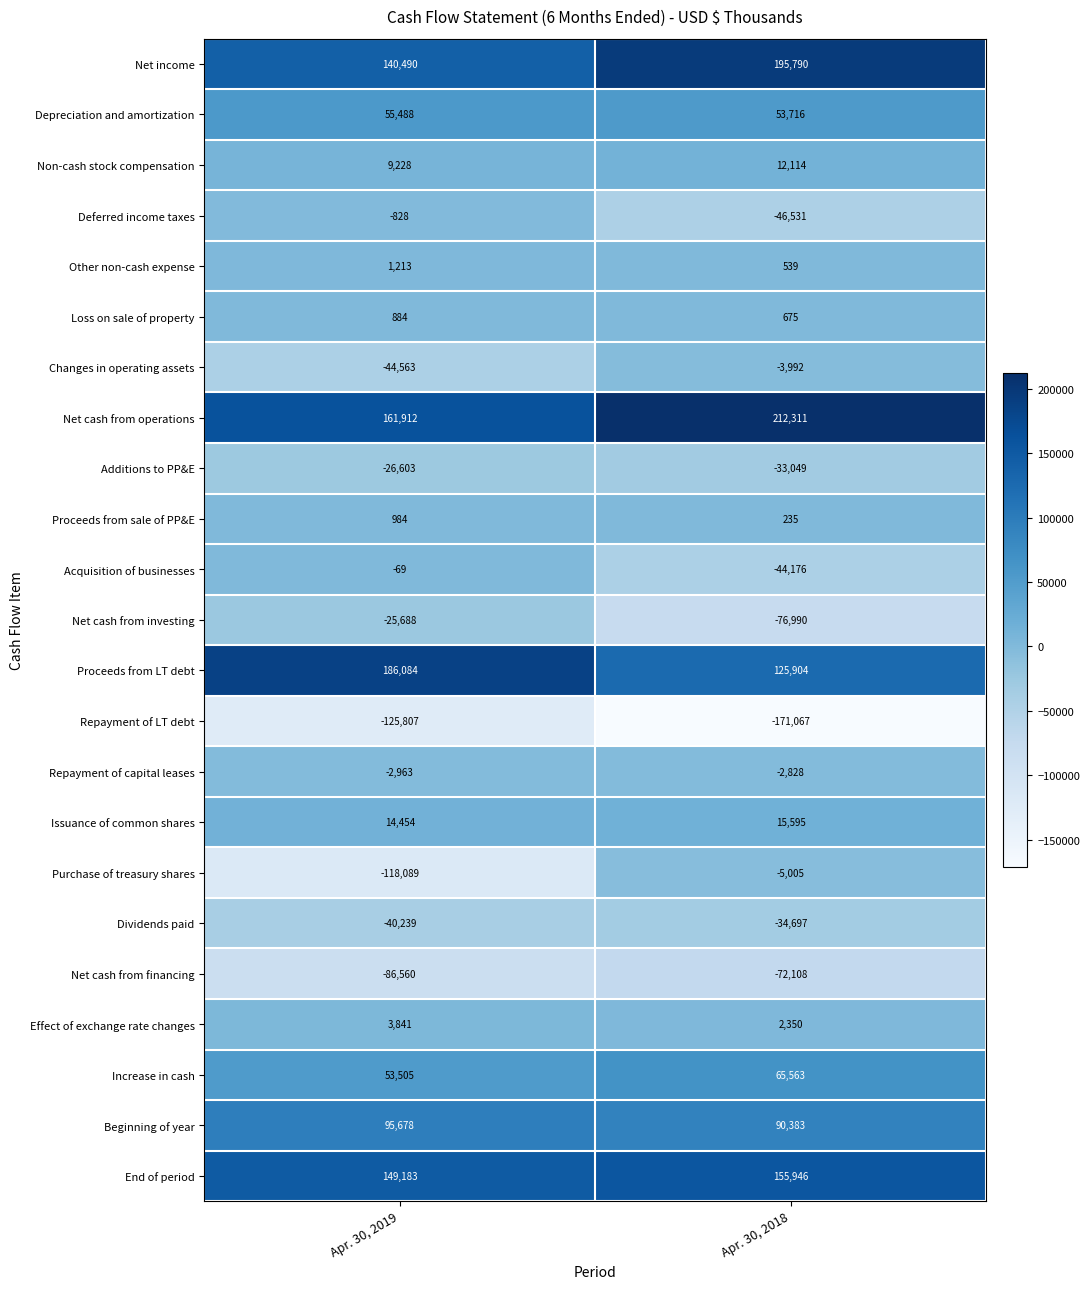

True or false: Additions to PP&E has a value of -33049 at Apr. 30, 2018.

True